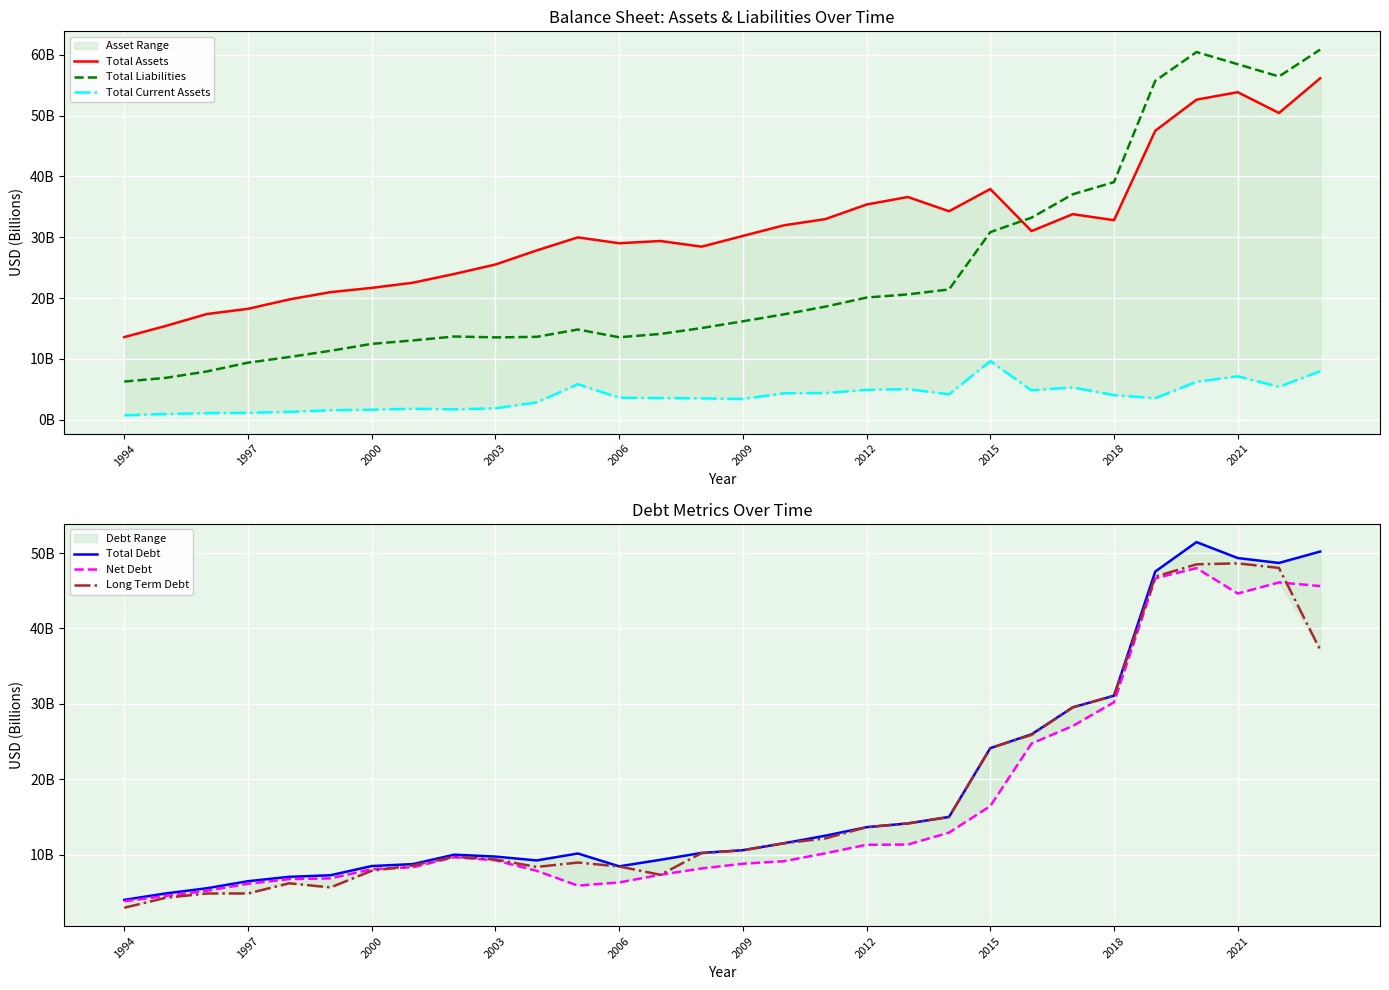

Which series ends up on top after the final intersection of Net Debt and Long Term Debt?

Net Debt